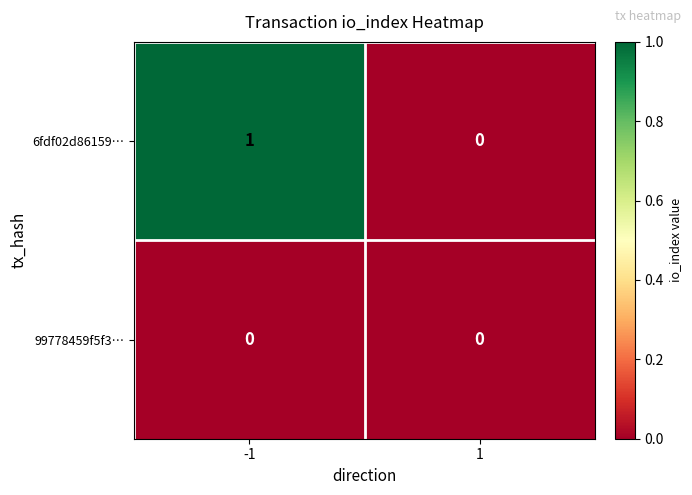

Which series has the largest total across all categories?

6fdf02d86159…